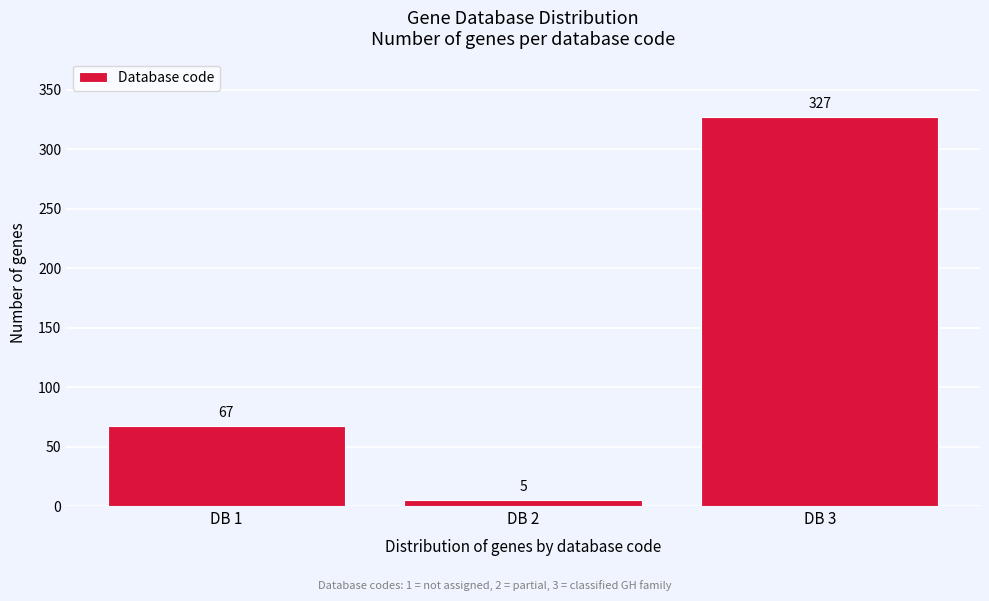

Reading right to left, transcribe all the data shown in this chart.

327	5	67